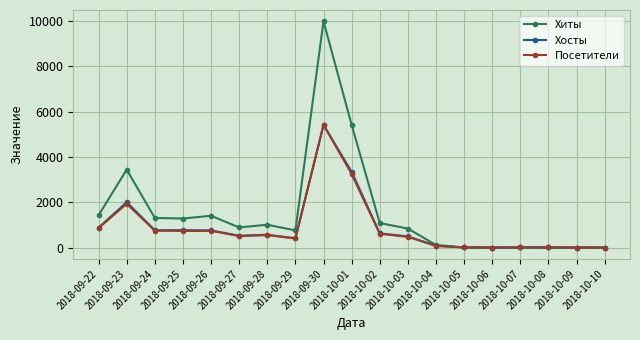

True or false: Хиты has more than 2 points higher than both neighbors.

True